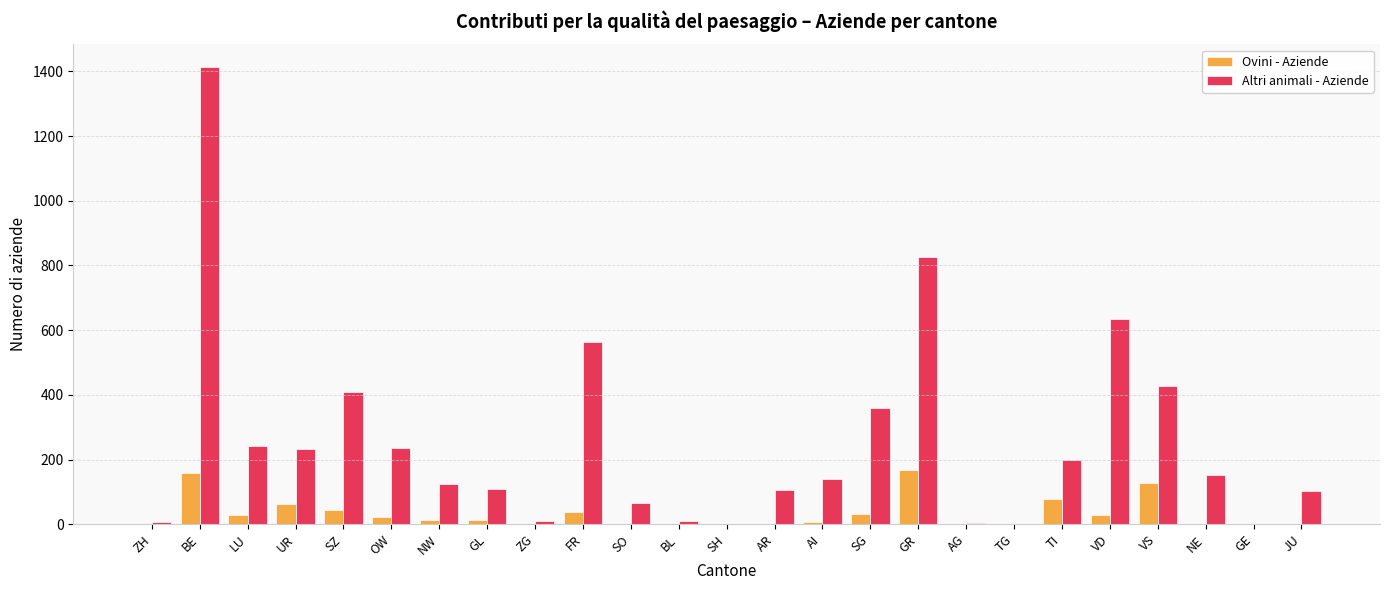

Which category has the highest value across all series?

BE